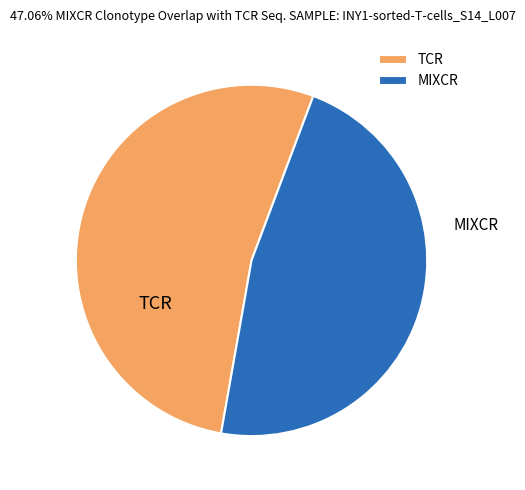

What is the ratio of the value at MIXCR to the value at TCR?

0.9